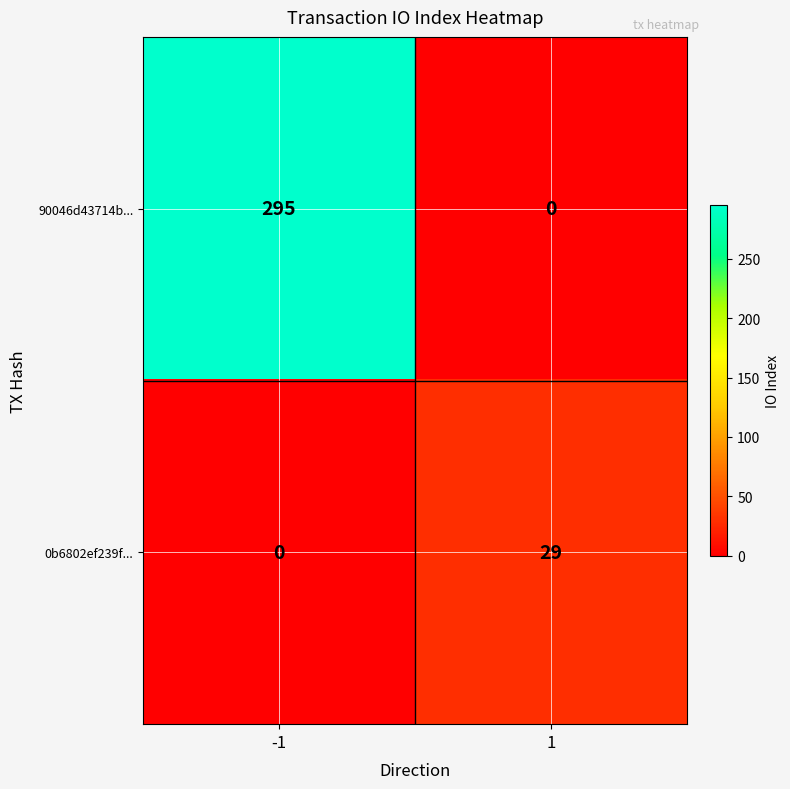

The value of 90046d43714b... at -1 is 139. True or false?

False